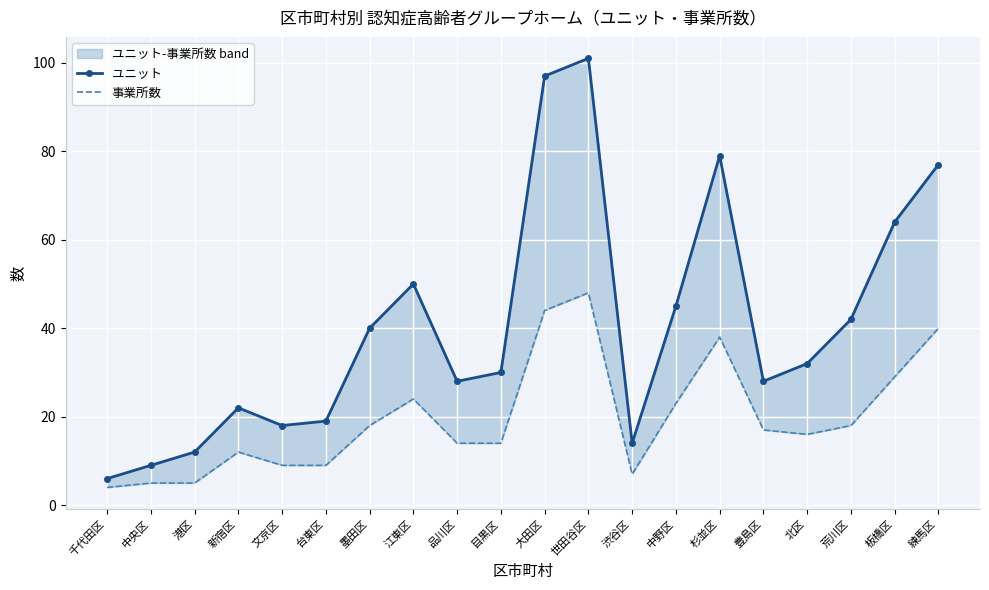

What is the difference between the maximum and minimum values in the 事業所数 series?

44